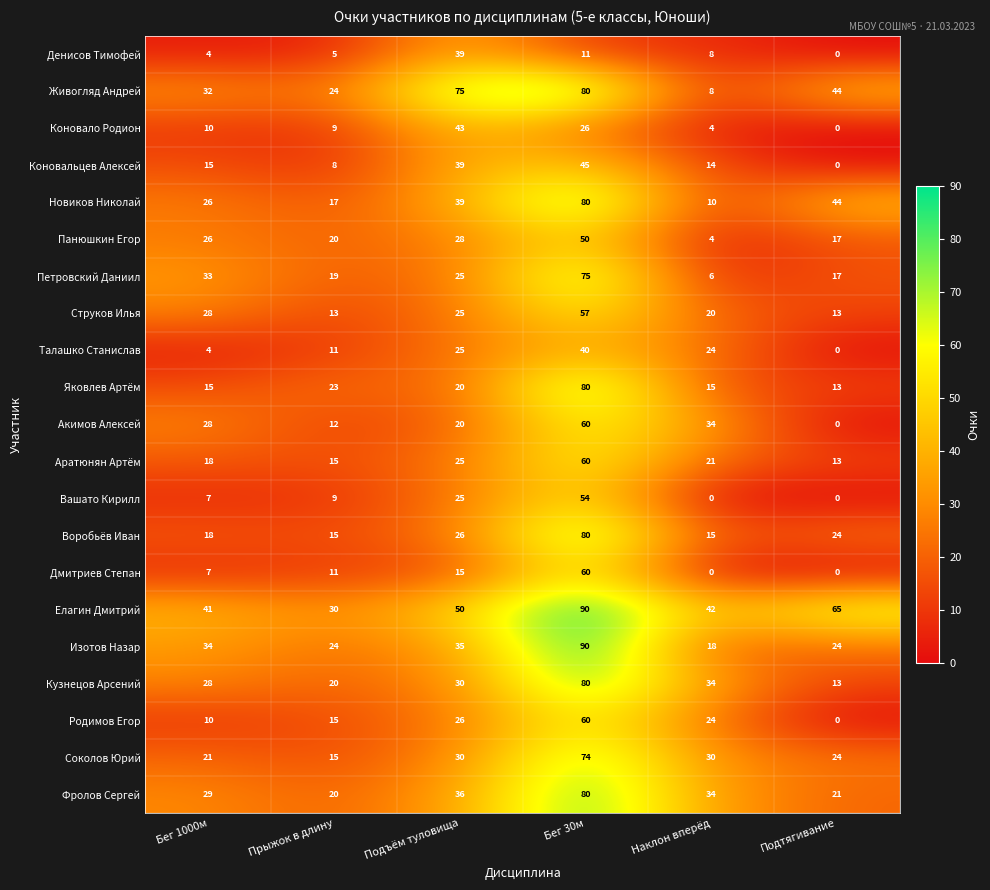

What is the difference between the highest and lowest values at Бег 1000м?

37